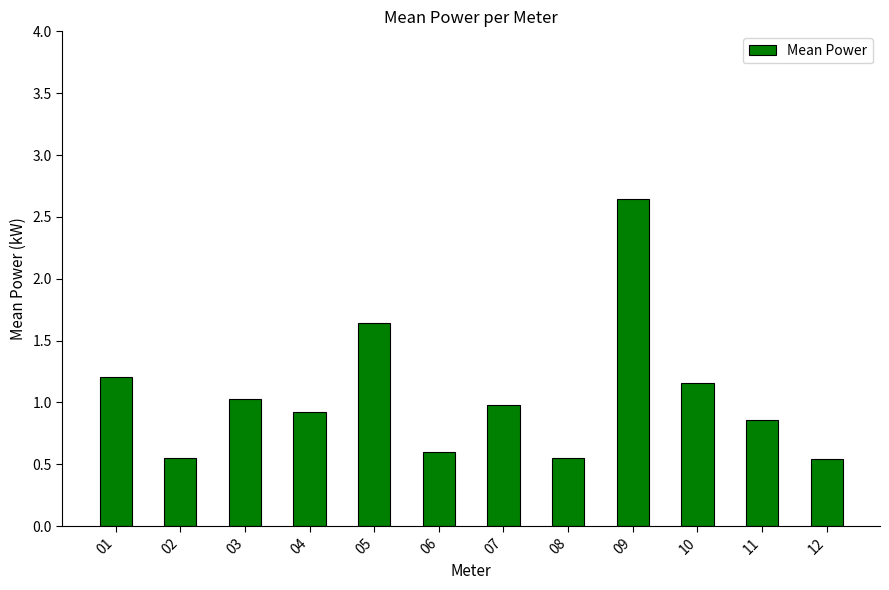

Between 11 and 08, which is larger?

11